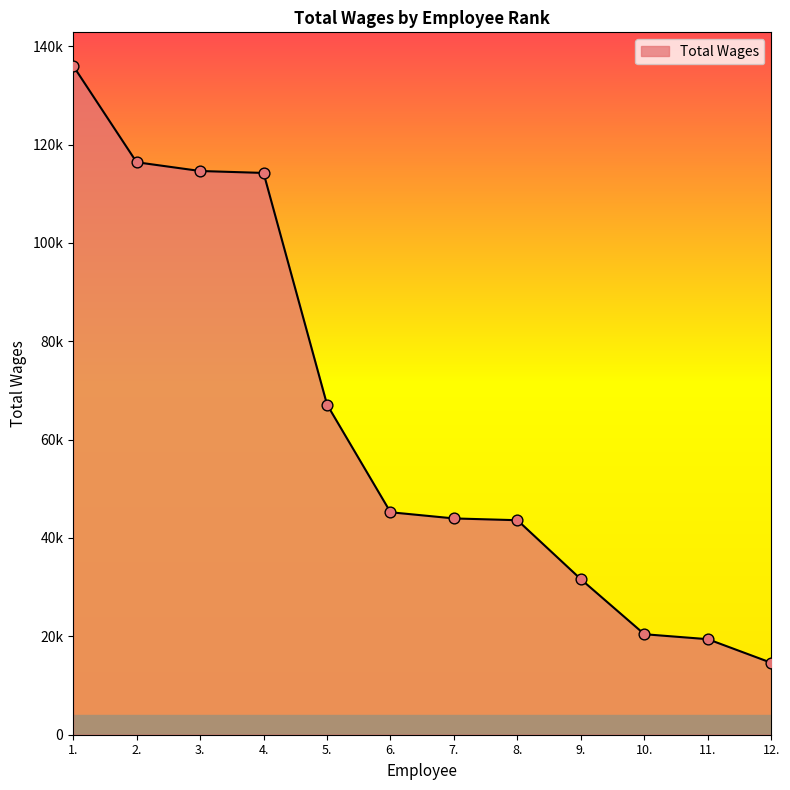

What is the ratio of the value at 10. to the value at 12.?

1.4